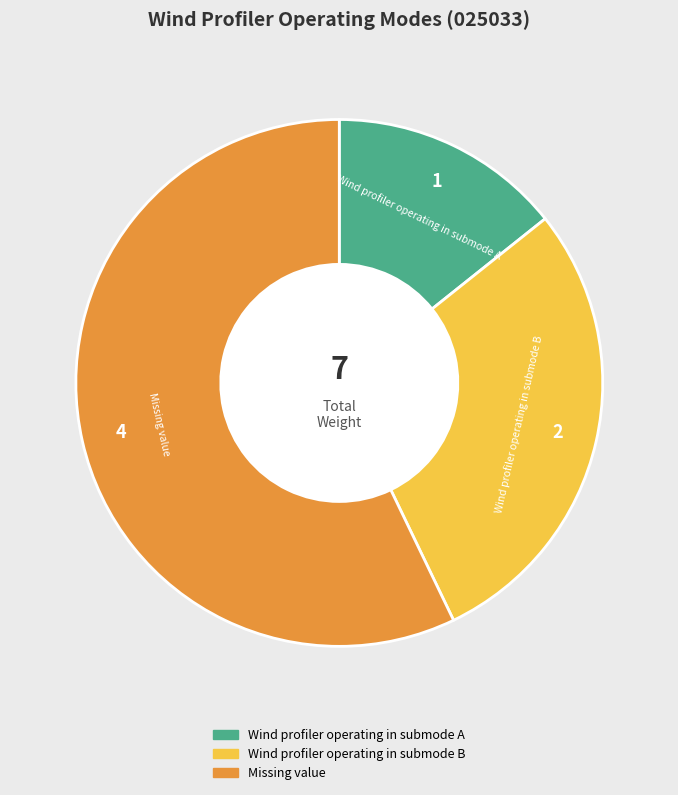

Combined, do Wind profiler operating in submode A and Missing value account for over 50%?

Yes